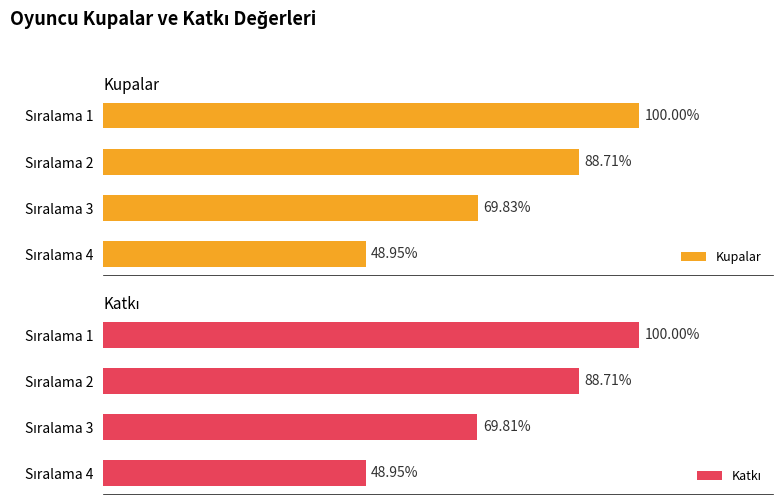

How many distinct data groups are displayed?

2